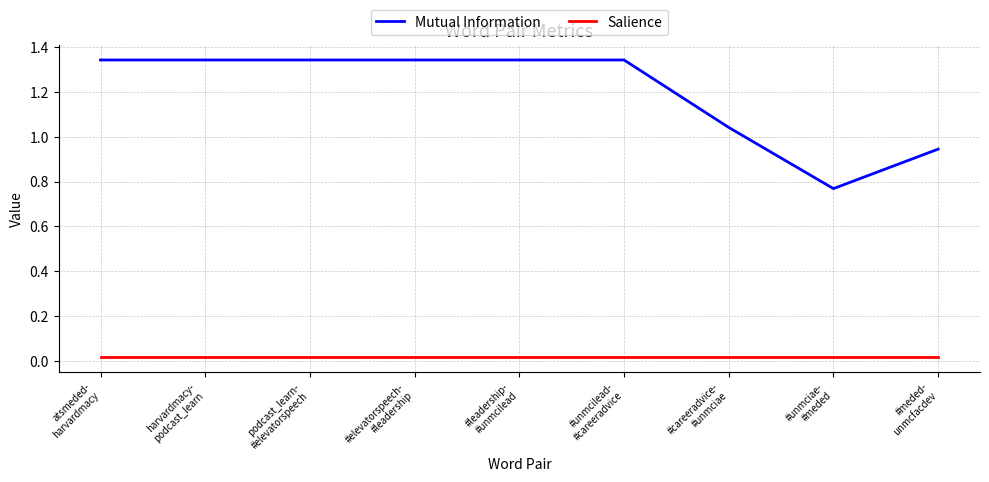

How many lines are shown in the chart?

2